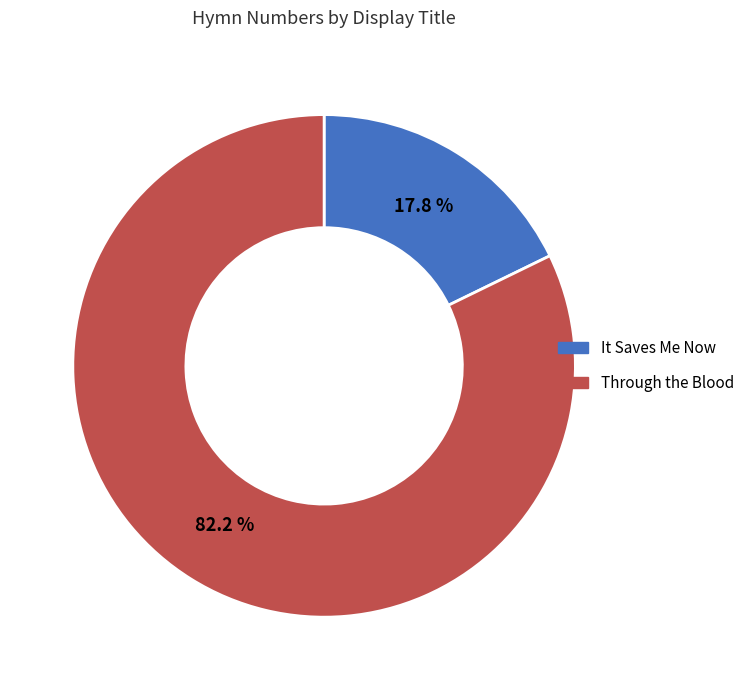

To the nearest percent, what is the difference between the largest and smallest slice percentages?

64%